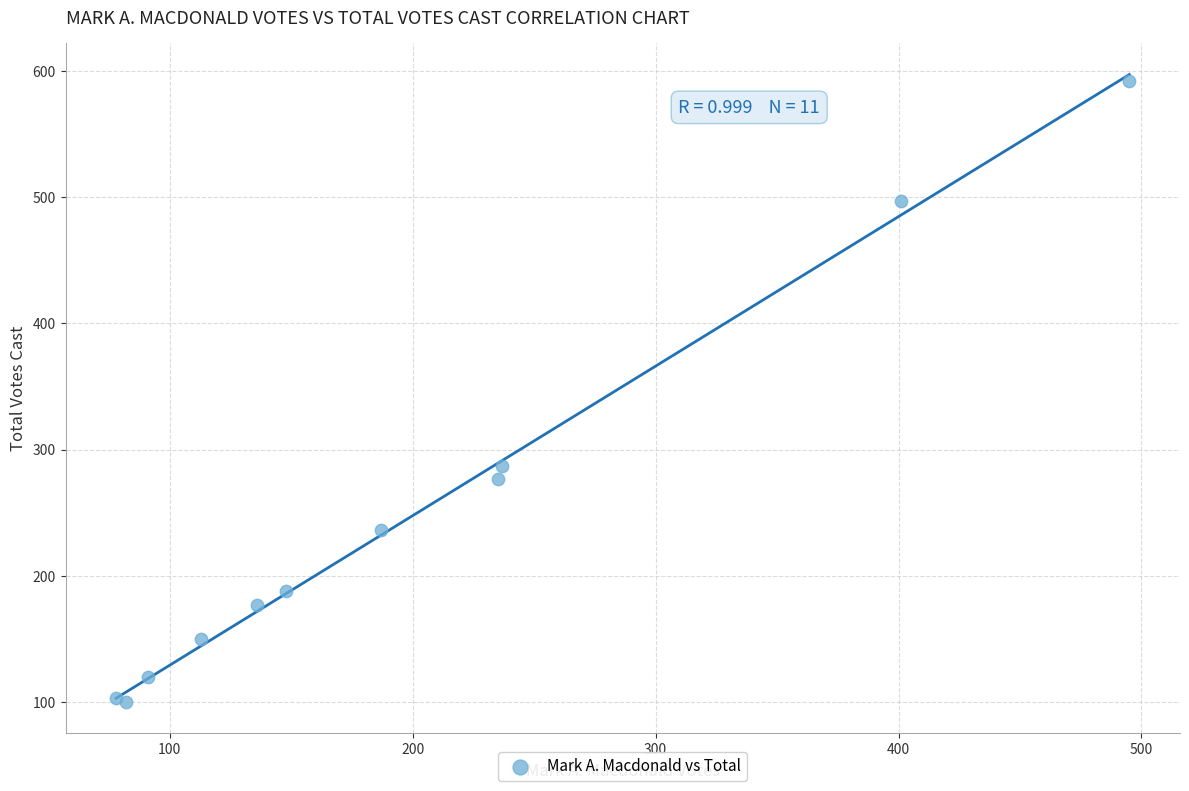

What Y value in the scatter plot is closest to 346?

287